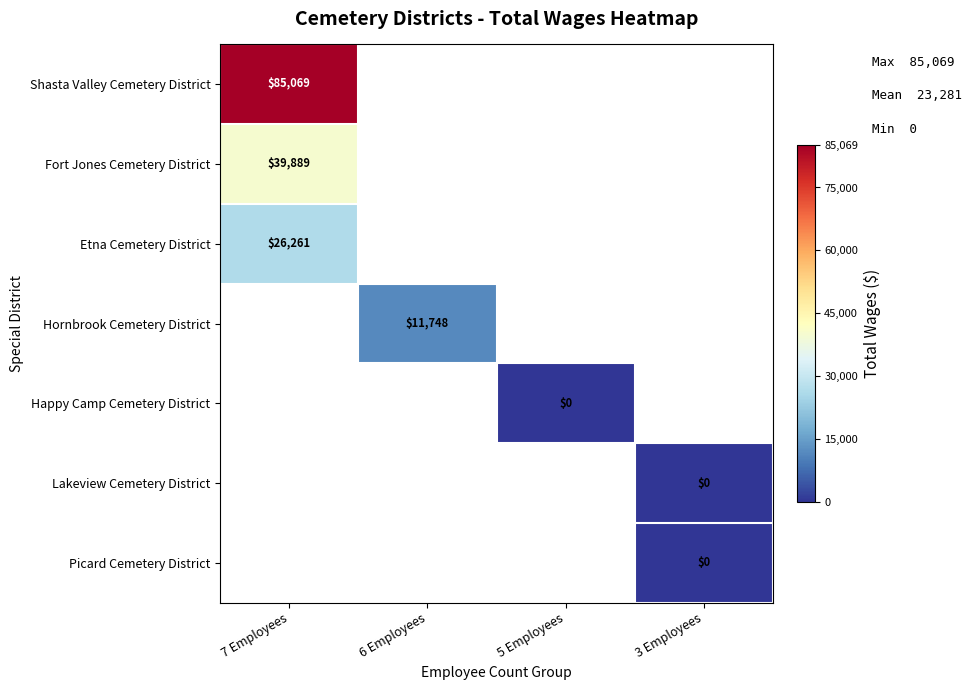

How many series are shown in this chart?

7